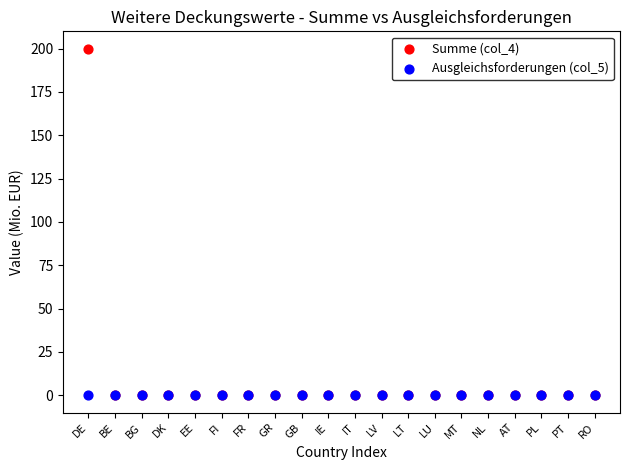

What are all the series names shown in the legend?

Summe (col_4), Ausgleichsforderungen (col_5)